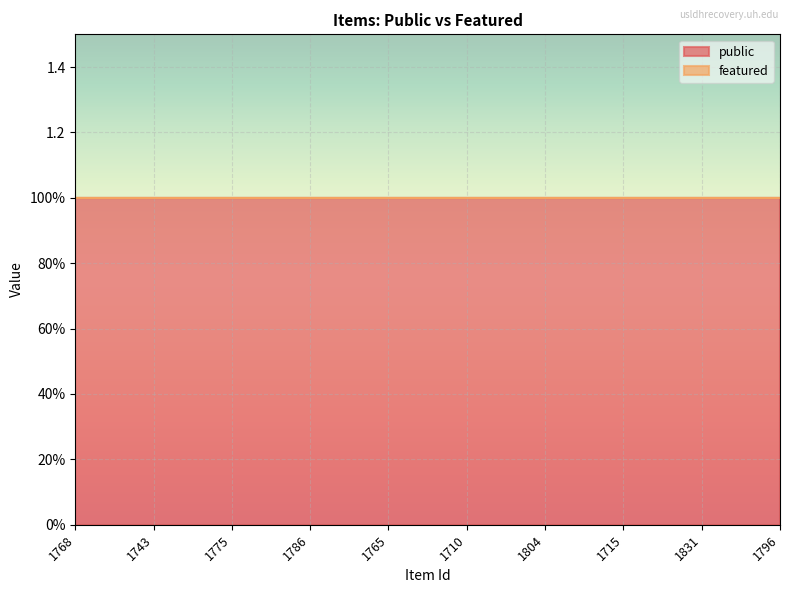

The value of public at 1804 is 0. True or false?

False